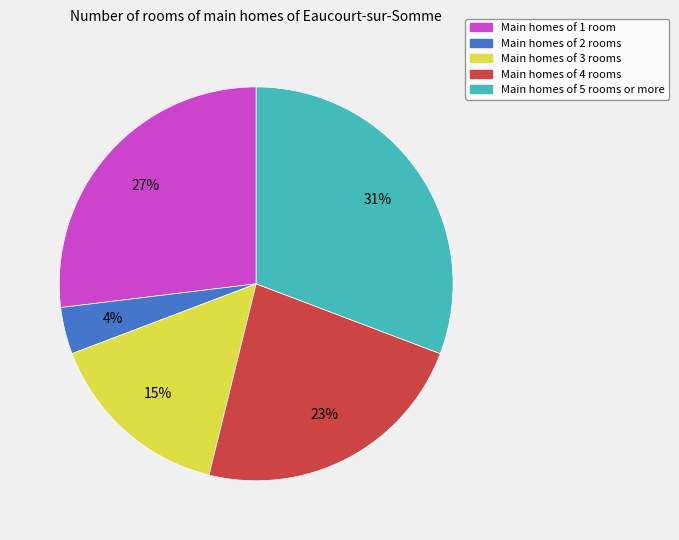

Do Main homes of 3 rooms and Main homes of 5 rooms or more together represent more than half of the pie?

No